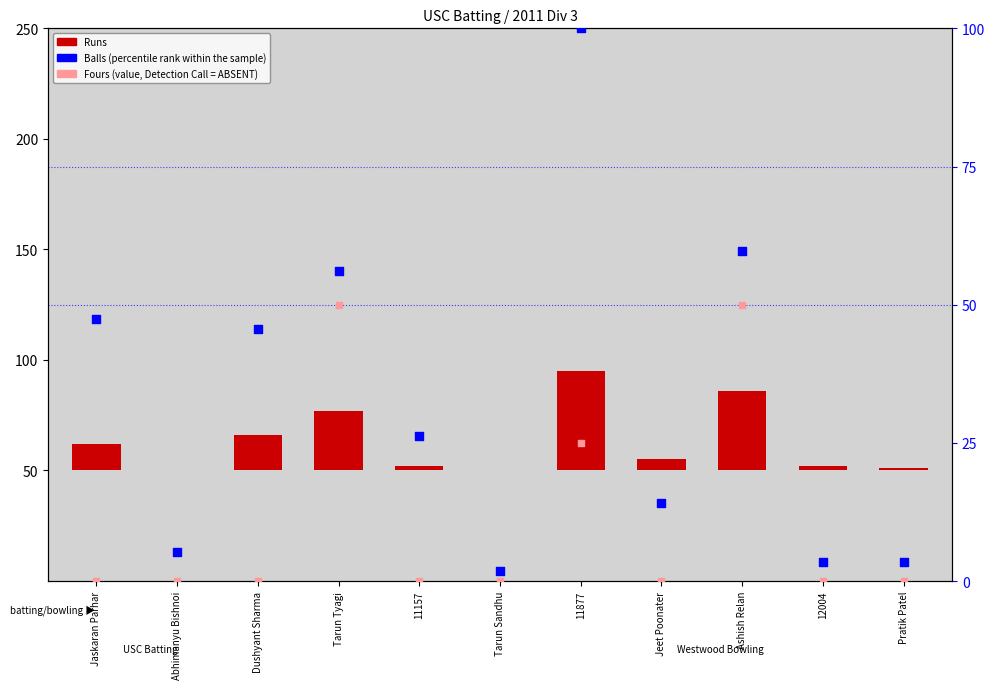

Is the value of Fours (value, Detection Call = ABSENT) at Abhimanyu Bishnoi greater than the value of Balls (percentile rank within the sample) at Ashish Relan?

No